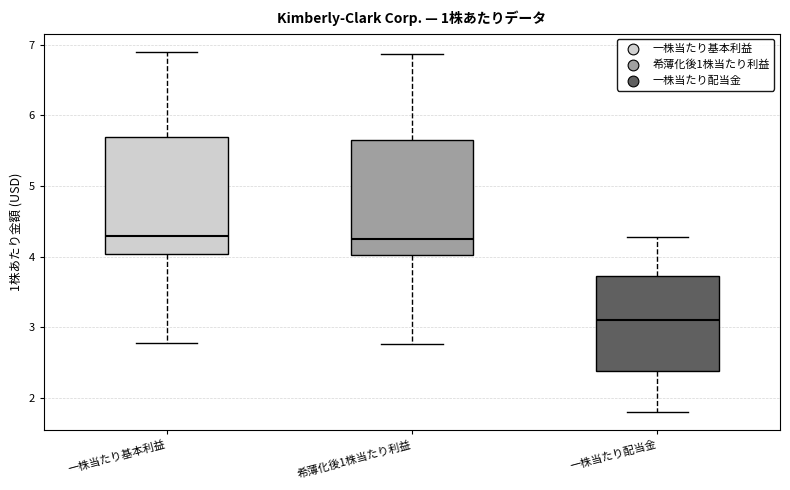

Where does the upper whisker of the box for 希薄化後1株当たり利益 end on the y-axis? The values are not printed on the chart, so give them approximately, as read against the axis.

6.9